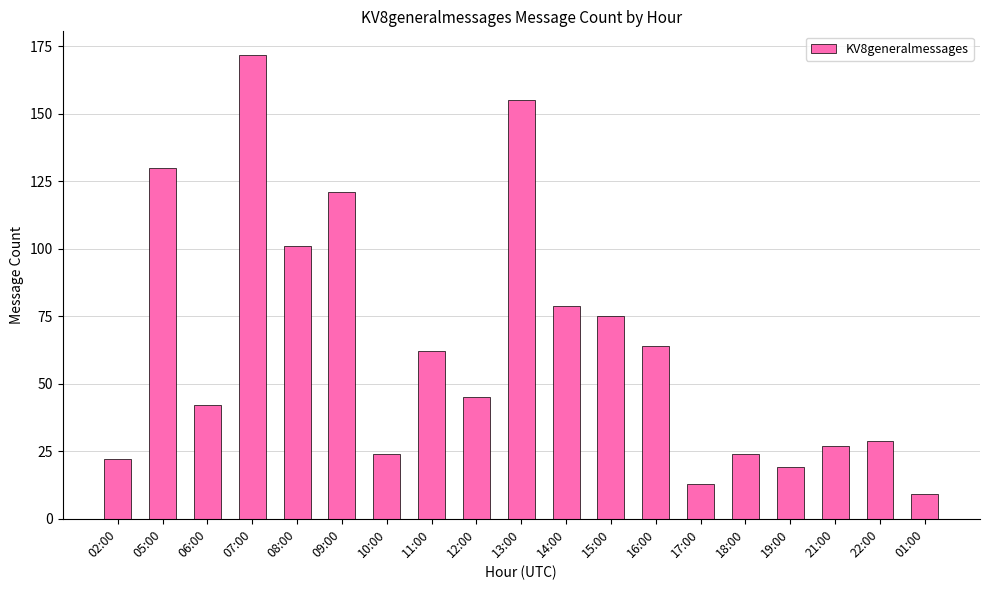

Reading right to left, list all the values displayed in this chart.

9	29	27	19	24	13	64	75	79	155	45	62	24	121	101	172	42	130	22